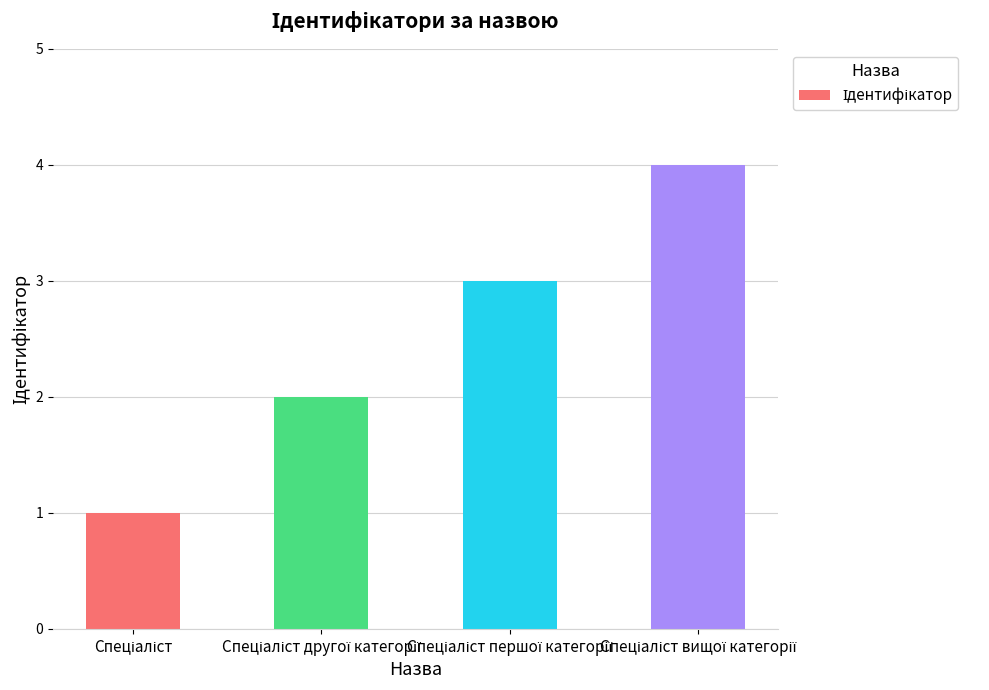

Are the bars grouped side by side (vs. stacked)?

No